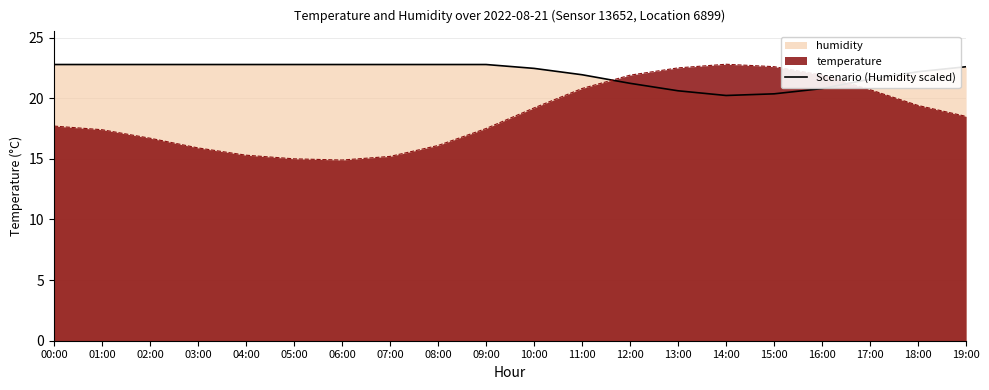

What is the ratio of the value at 11:00 to the value at 00:00?

1.0